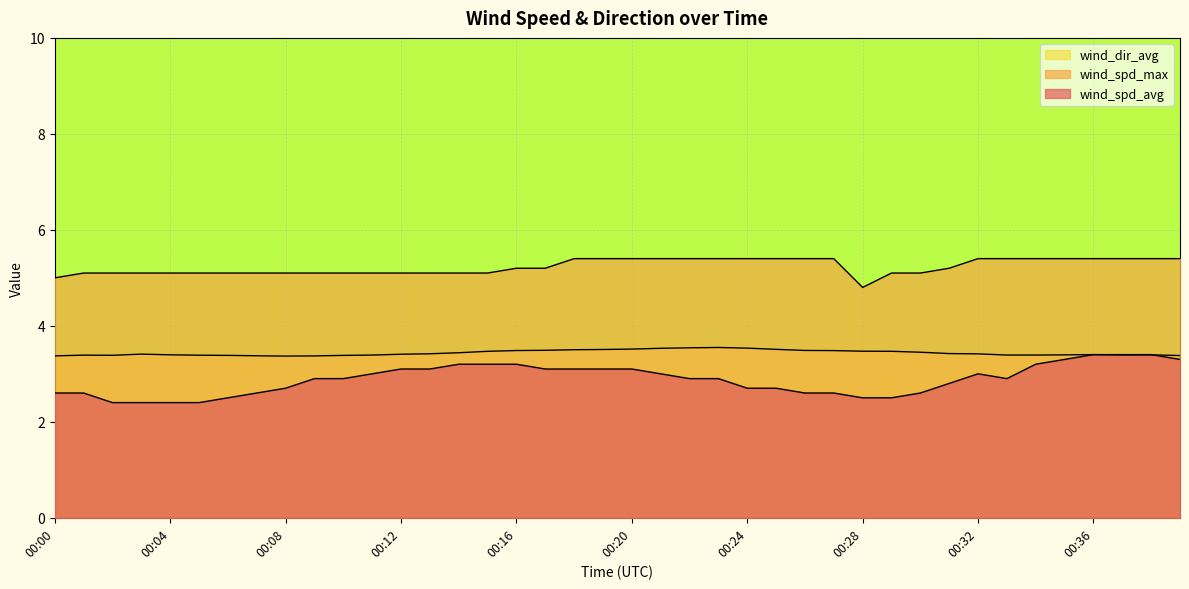

How many lines are shown in the chart?

3